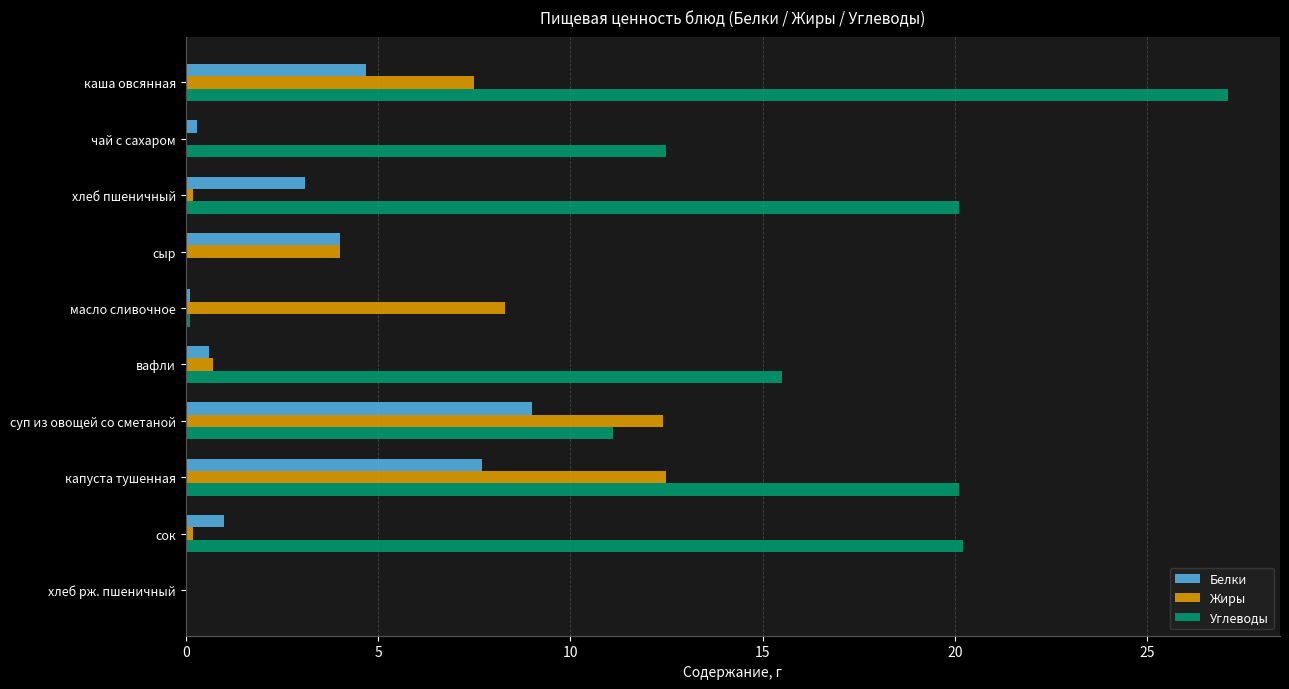

Which series has the largest total across all categories?

Углеводы